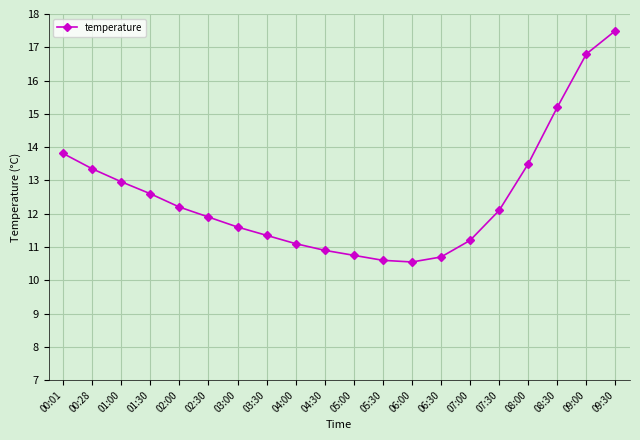

How many points are lower than both their immediate neighbors (excluding endpoints)?

1